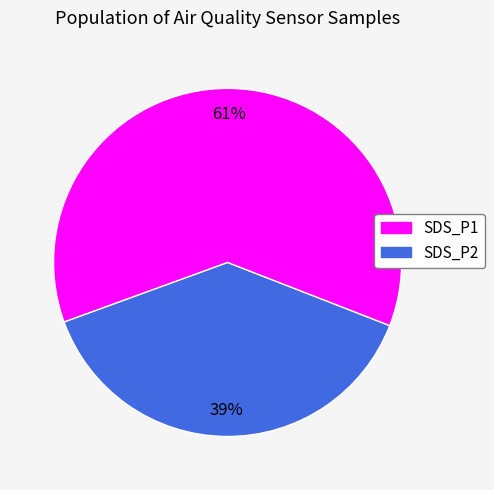

What percentage is the SDS_P2 slice, to the nearest percent?

61%